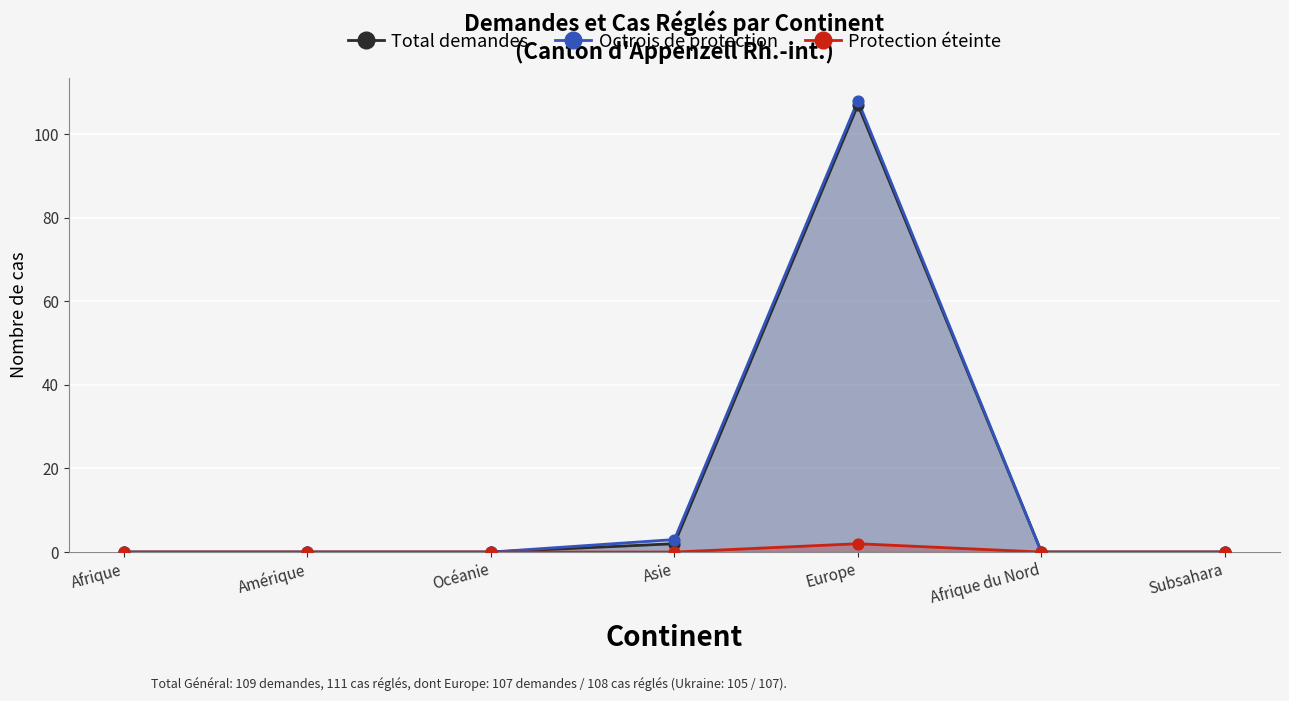

At which category is the sum across all series the highest?

Europe